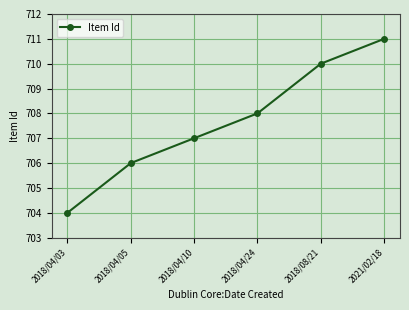

Between 2018/08/21 and 2018/04/24, which is larger?

2018/08/21